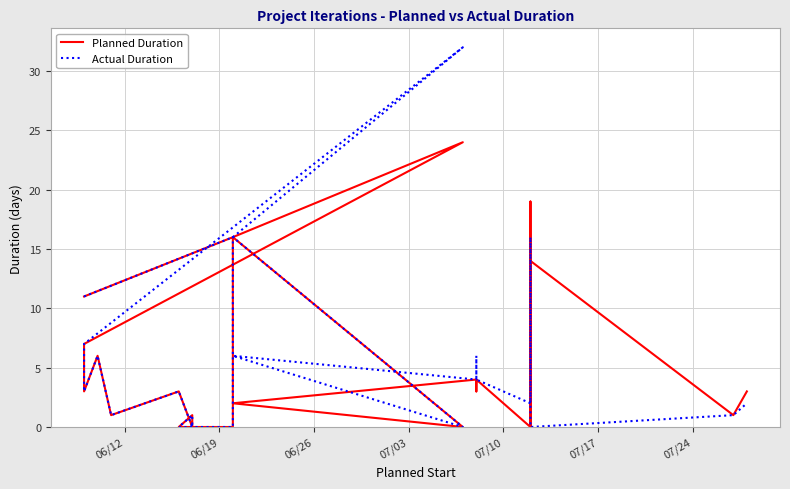

Reading left to right, what are all the values shown in this chart?

Planned Duration: 11	16	24	7	3	6	1	3	0	1	0	0	0	0	16	0	2	4	3	3	4	0	19	0	14	14	1	3
Actual Duration: 11	16	32	7	3	6	1	3	0	1	0	0	0	0	16	0	6	4	6	6	4	2	16	9	9	0	1	2